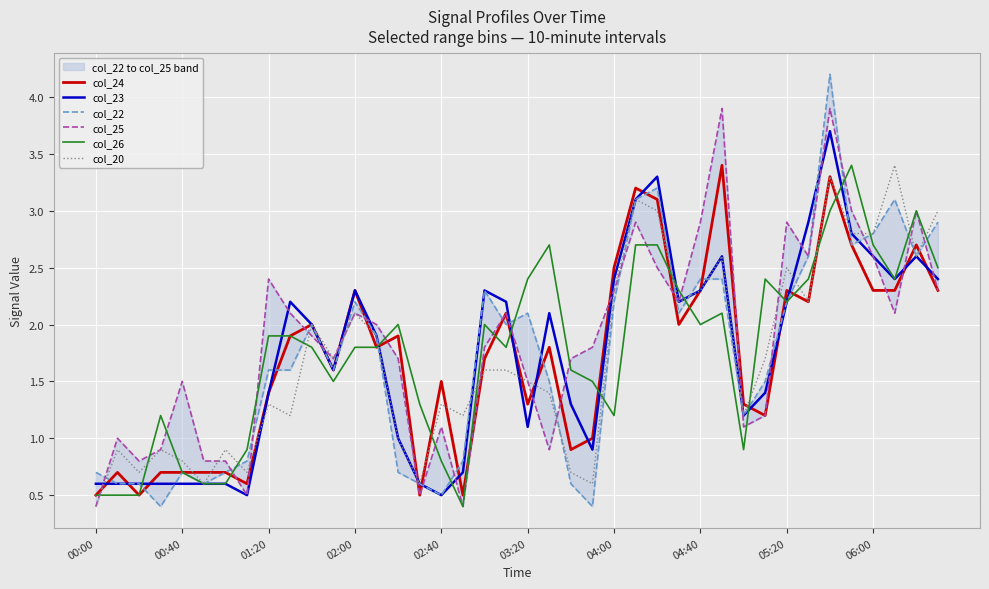

True or false: col_23 has more than 1 interior local peaks.

True